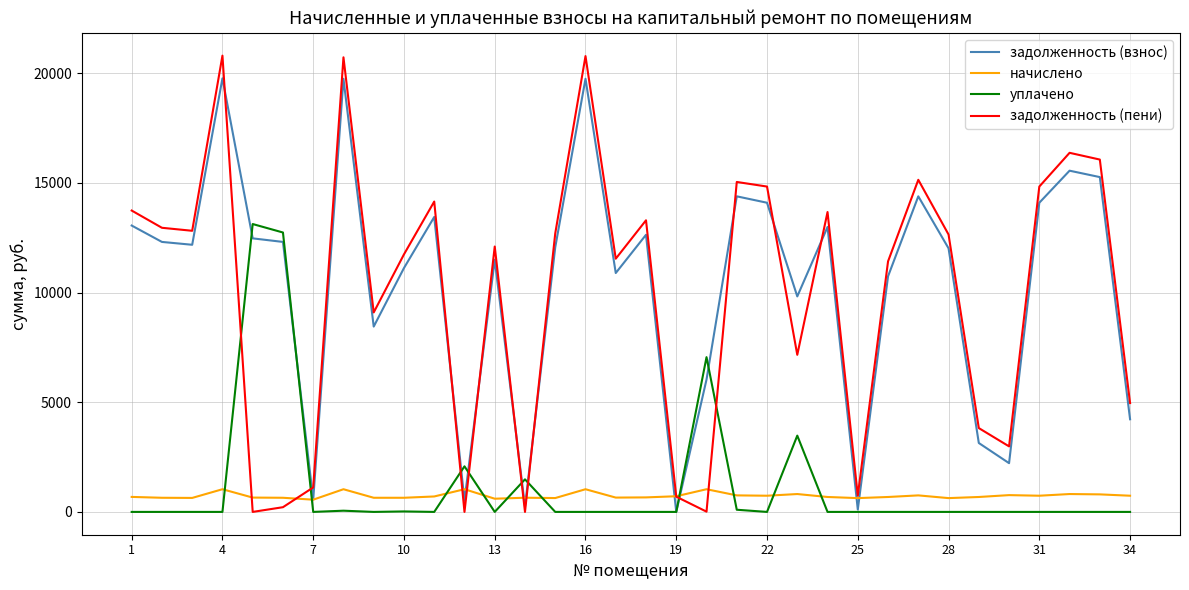

True or false: начислено has more than 2 points higher than both neighbors.

True